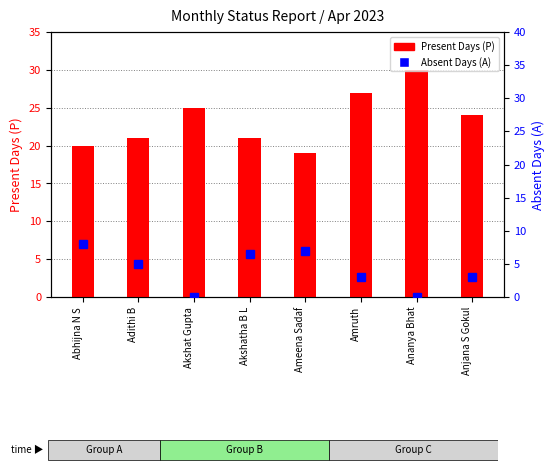

The Present Days (P) series shows 7.7 at Akshat Gupta. True or false?

False